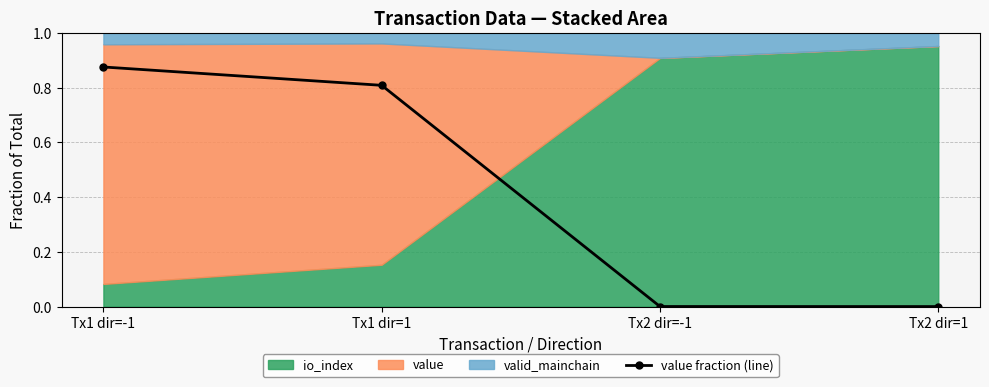

The value at Tx1 dir=1 is 0.8. True or false?

True